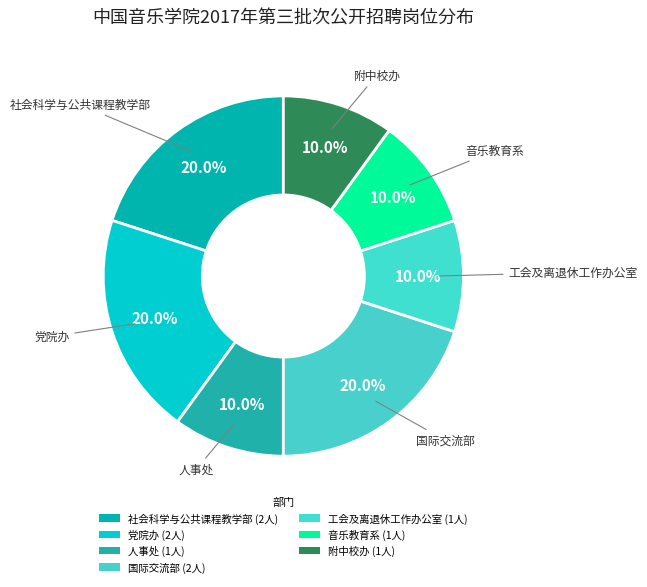

How many segments does this pie chart have?

7